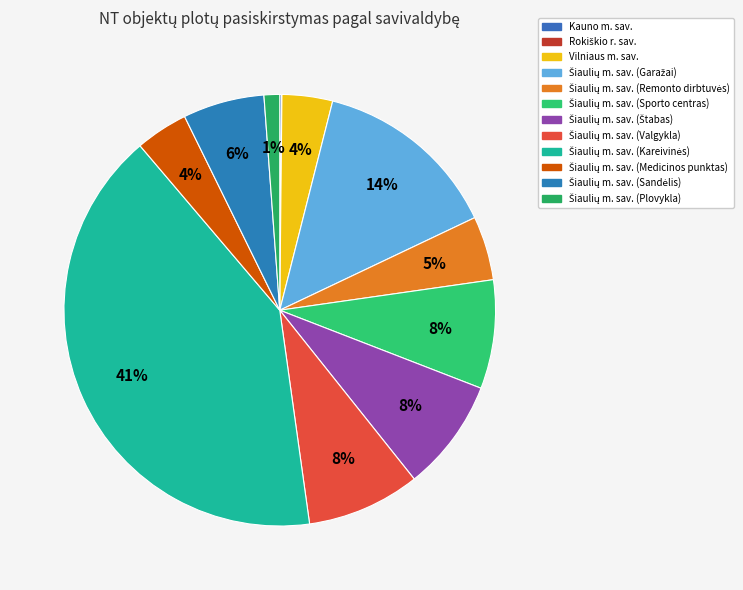

Combined, do Šiaulių m. sav. (Sandėlis) and Šiaulių m. sav. (Štabas) account for over 50%?

No